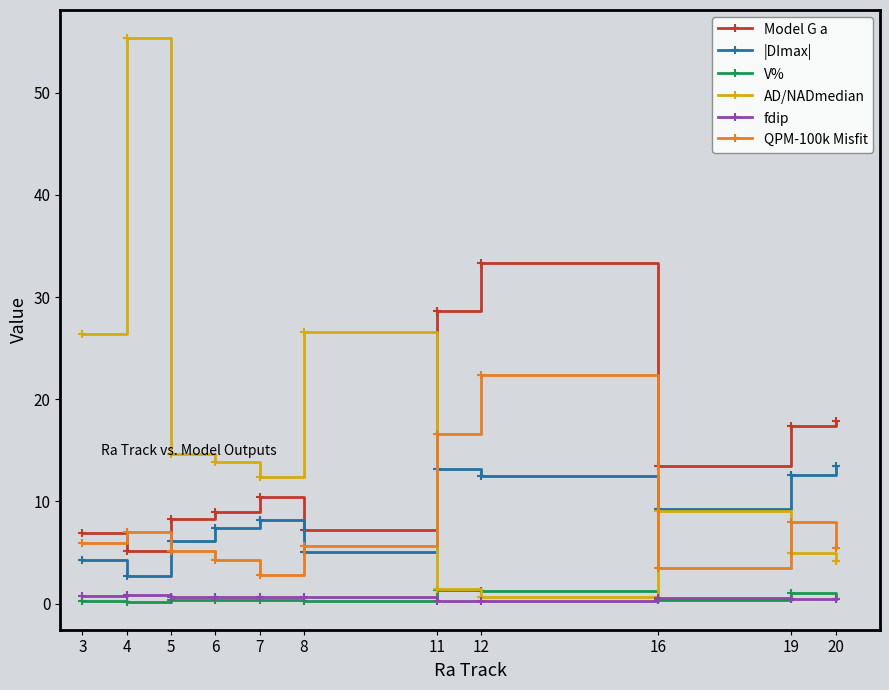

True or false: V% and QPM-100k Misfit cross at least once.

False